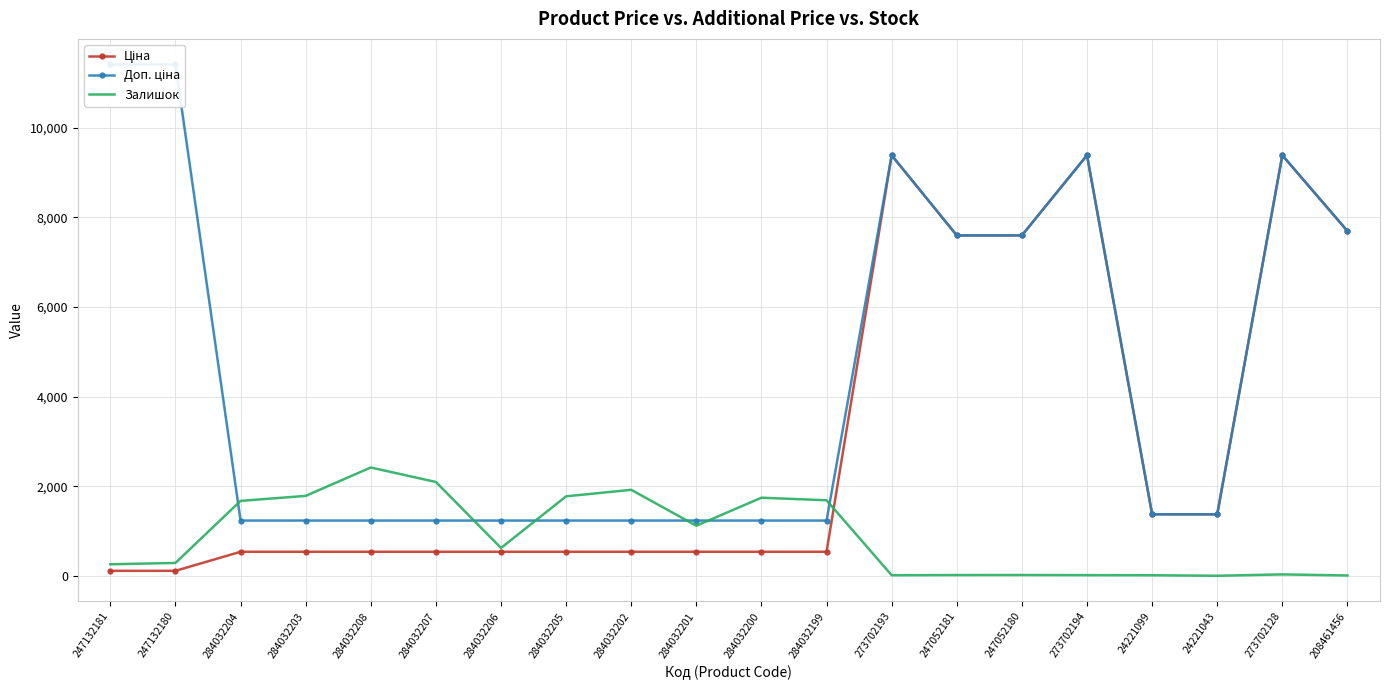

Which category has the lowest value in the Доп. ціна series?

284032204